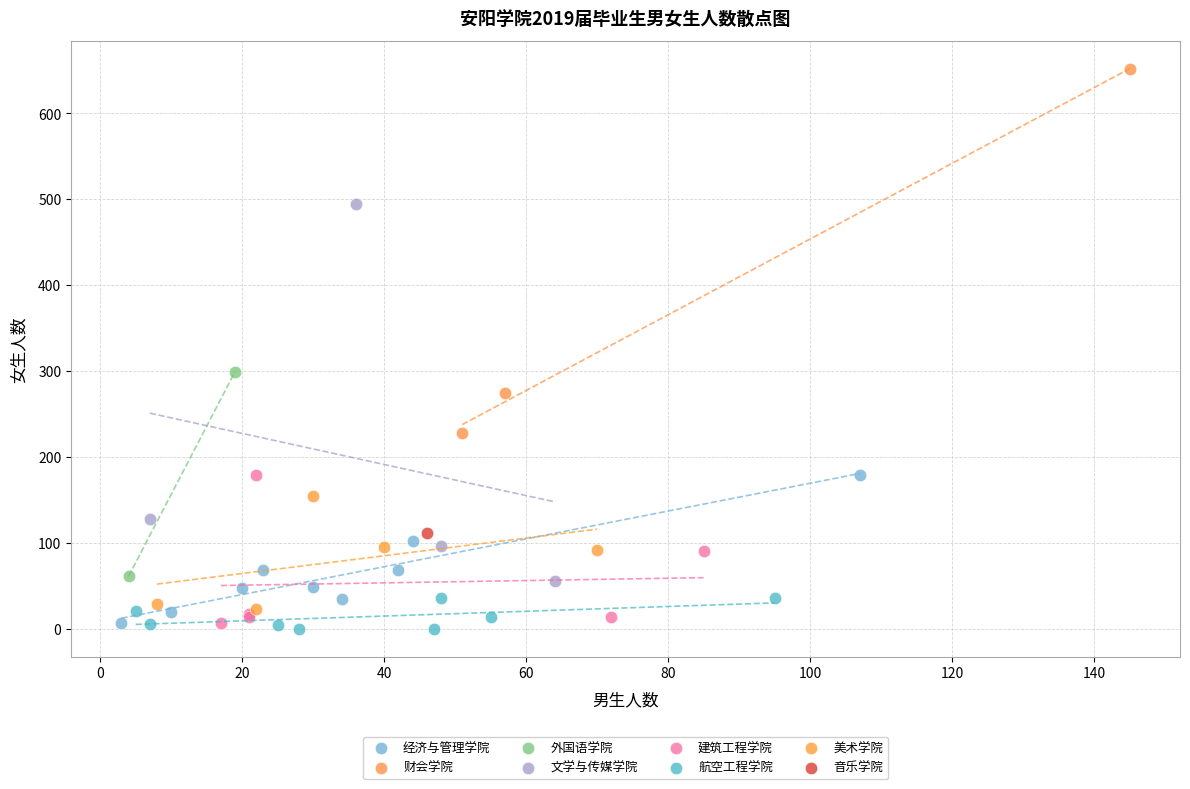

What are all the series names shown in the legend?

经济与管理学院, 财会学院, 外国语学院, 文学与传媒学院, 建筑工程学院, 航空工程学院, 美术学院, 音乐学院